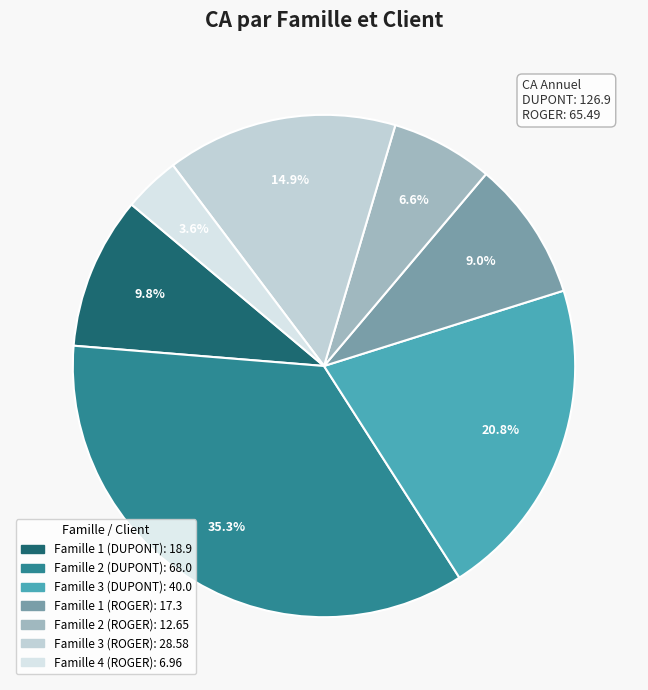

Which category has the biggest portion of the pie?

Famille 2 (DUPONT)